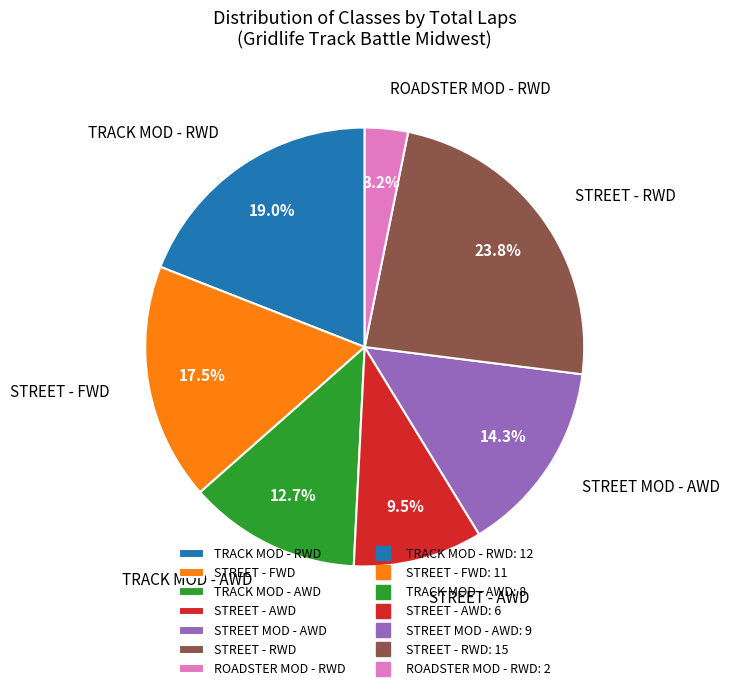

What is the total percentage of TRACK MOD - RWD and ROADSTER MOD - RWD?

22.2%